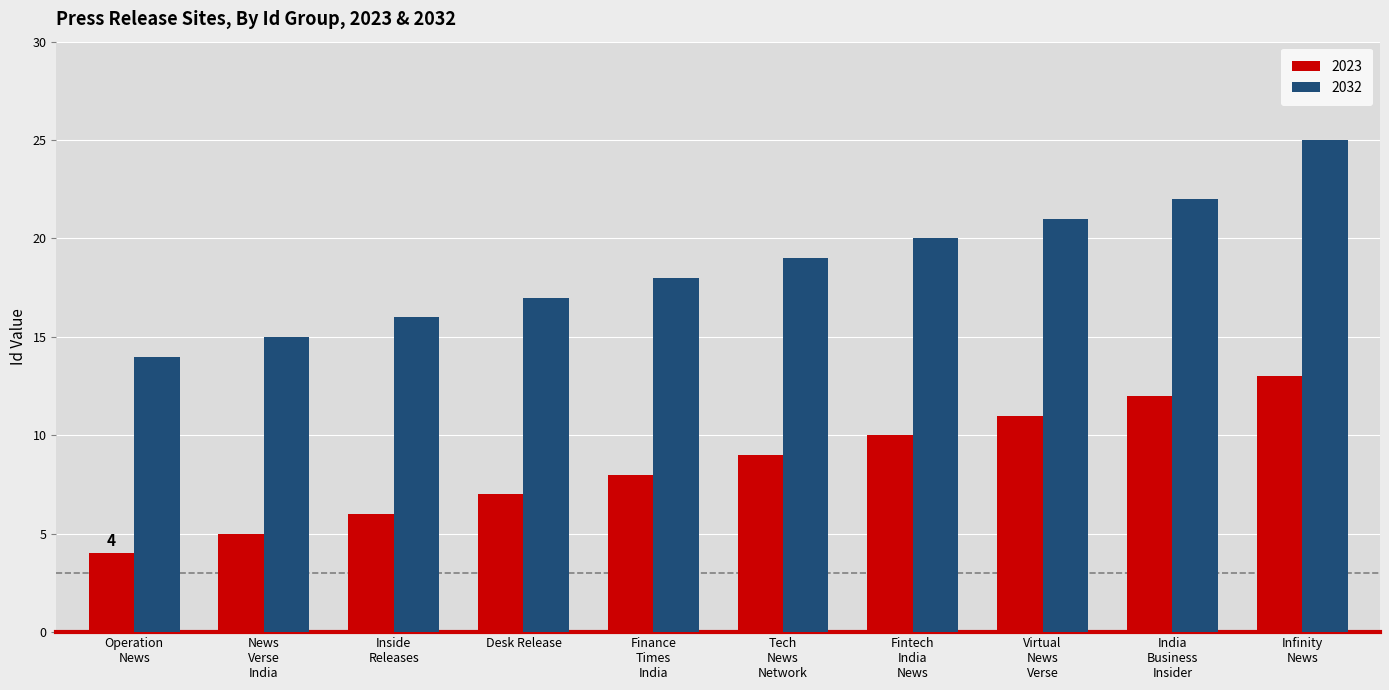

What is the difference between the maximum and second lowest values in the 2023 series?

8